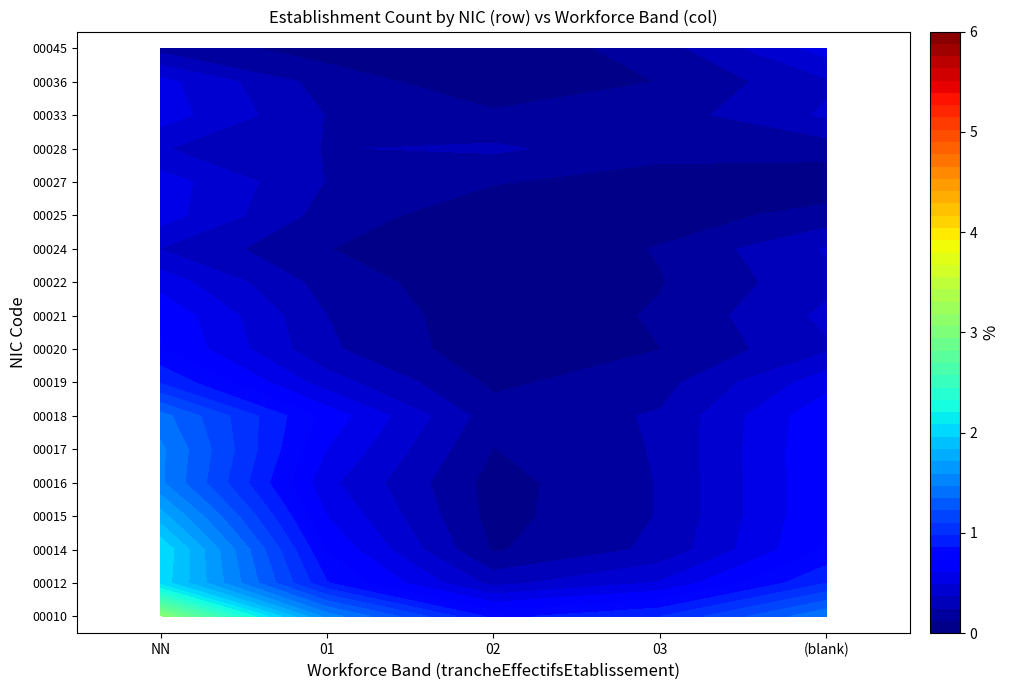

Which label corresponds to the largest value in the chart?

NN